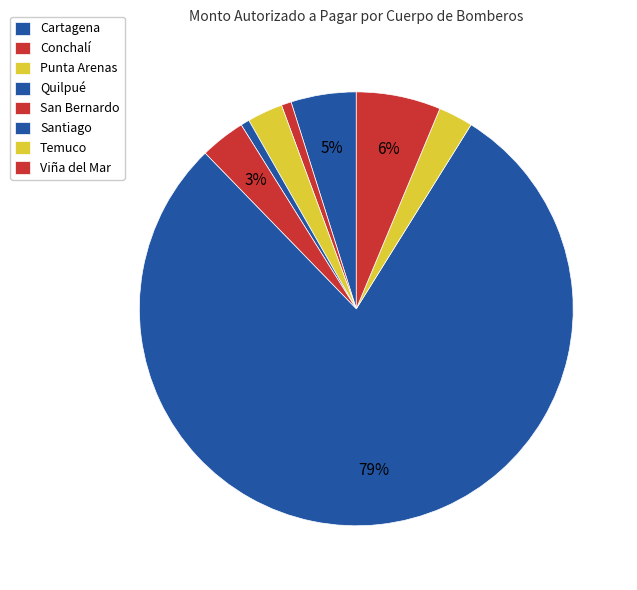

To the nearest percent, what portion does Quilpué represent?

1%